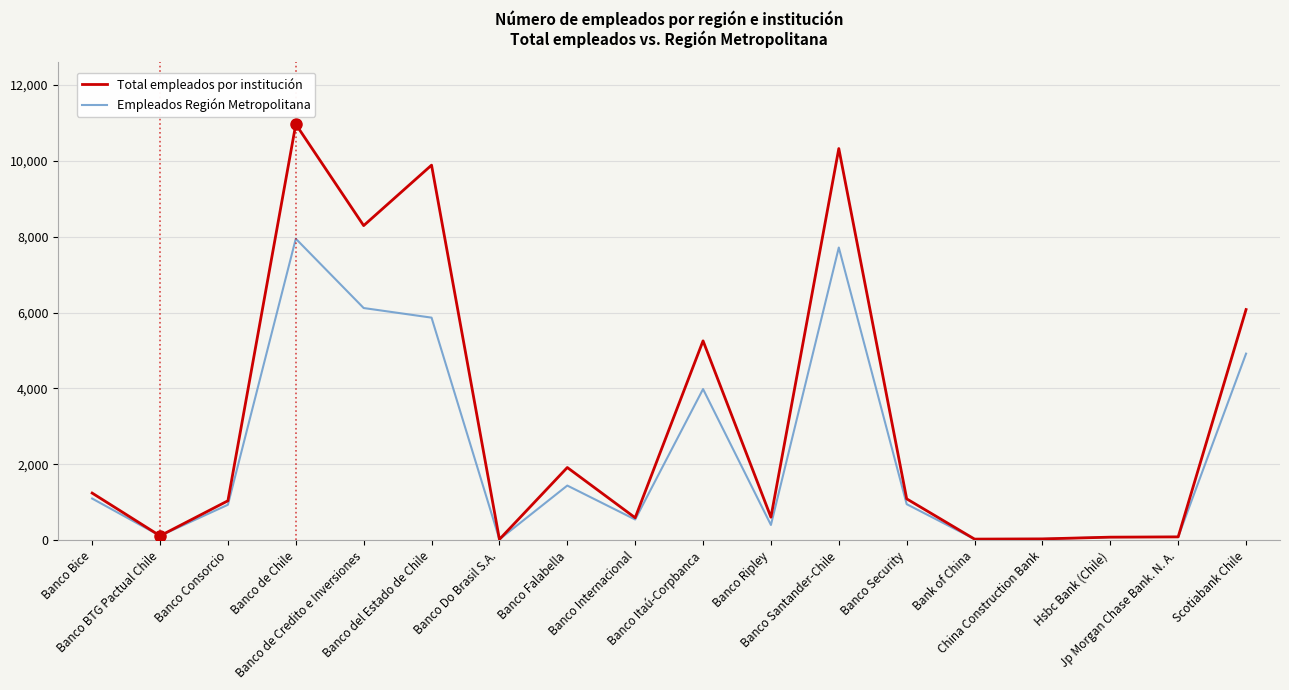

Which series has the largest total across all categories?

Total empleados por institución